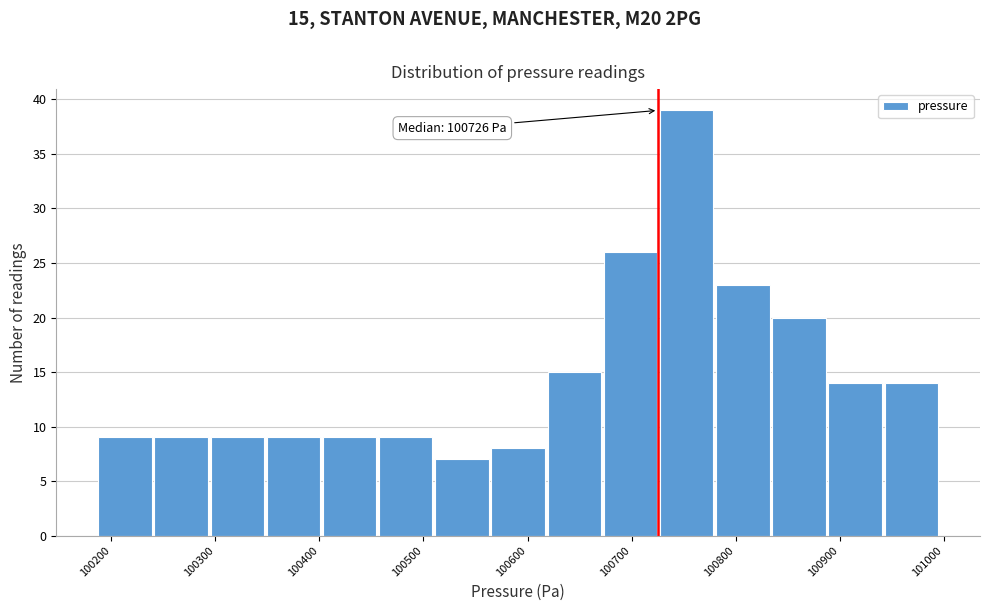

Which range on the x-axis has the tallest bar?

100726 to 100780